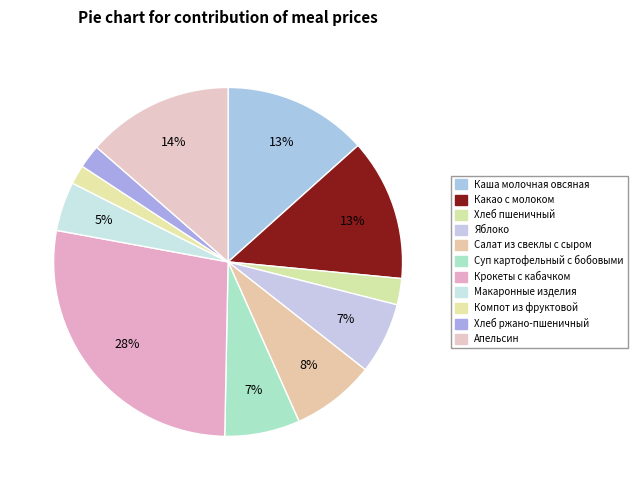

How many slices are in this pie chart?

11